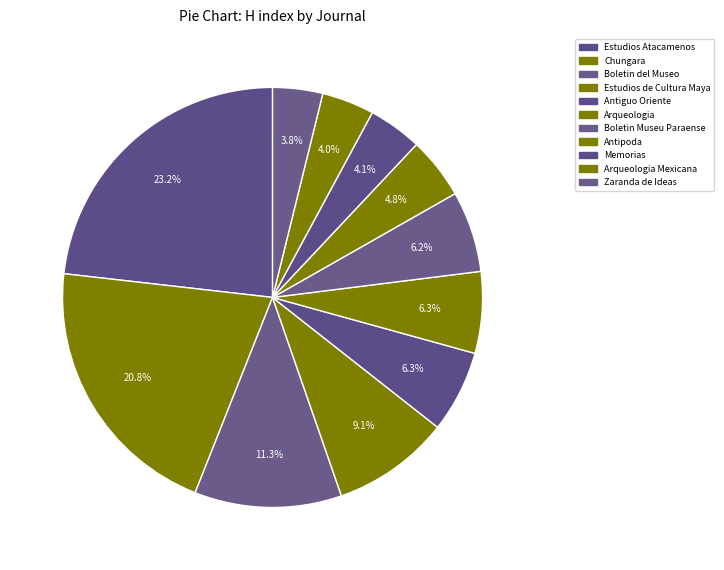

How many slices are in this pie chart?

11